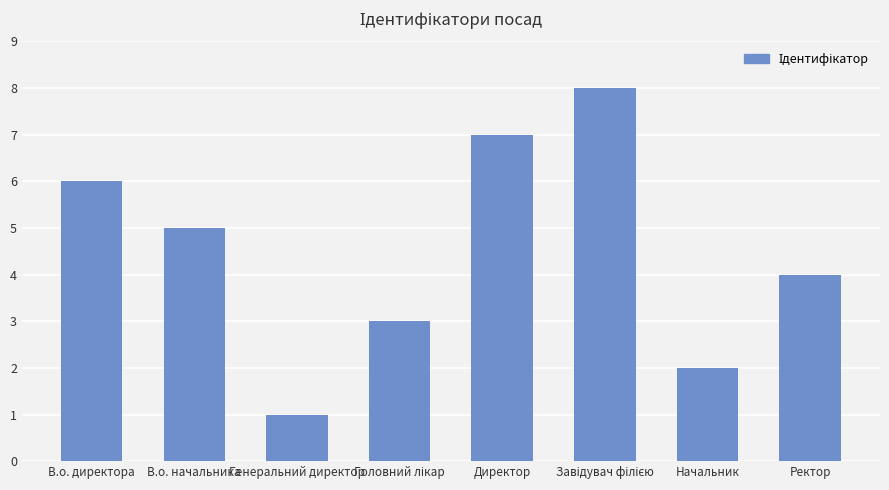

What is the greatest value displayed?

8